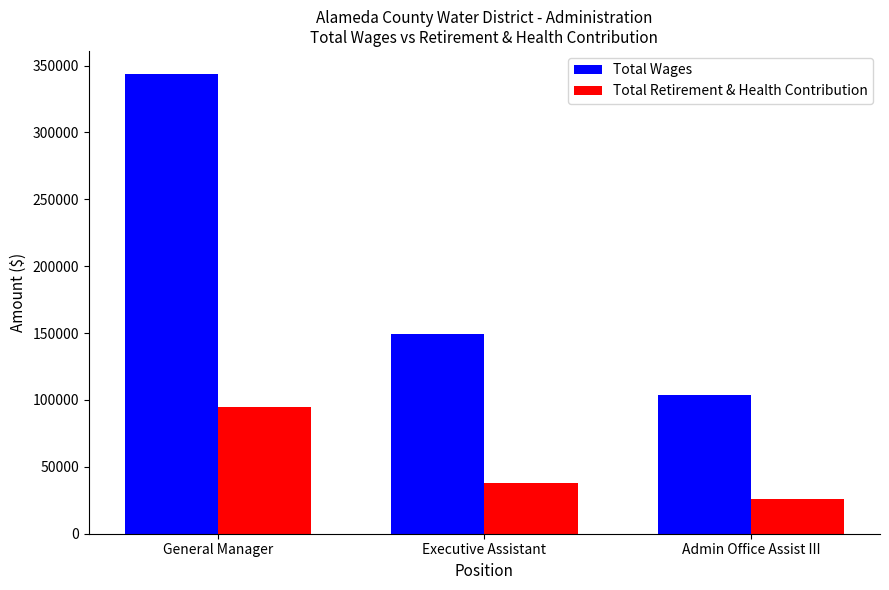

Which category has the lowest value across all series?

Admin Office Assist III